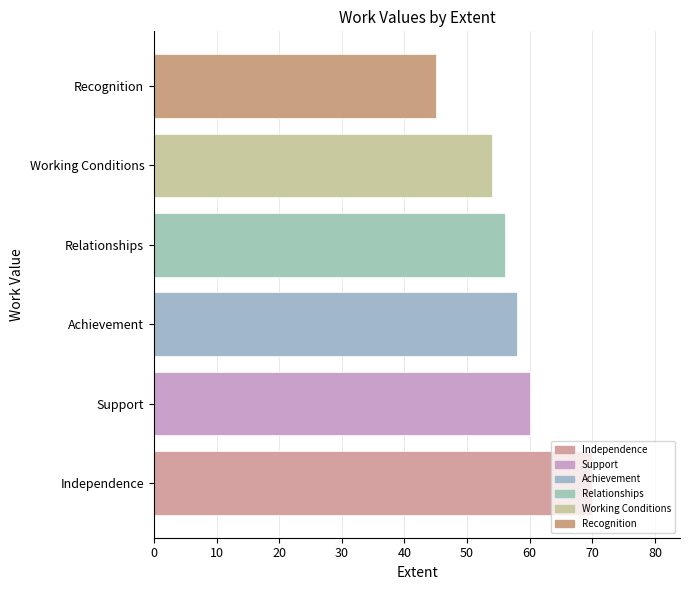

Which label corresponds to the largest value in the chart?

Independence